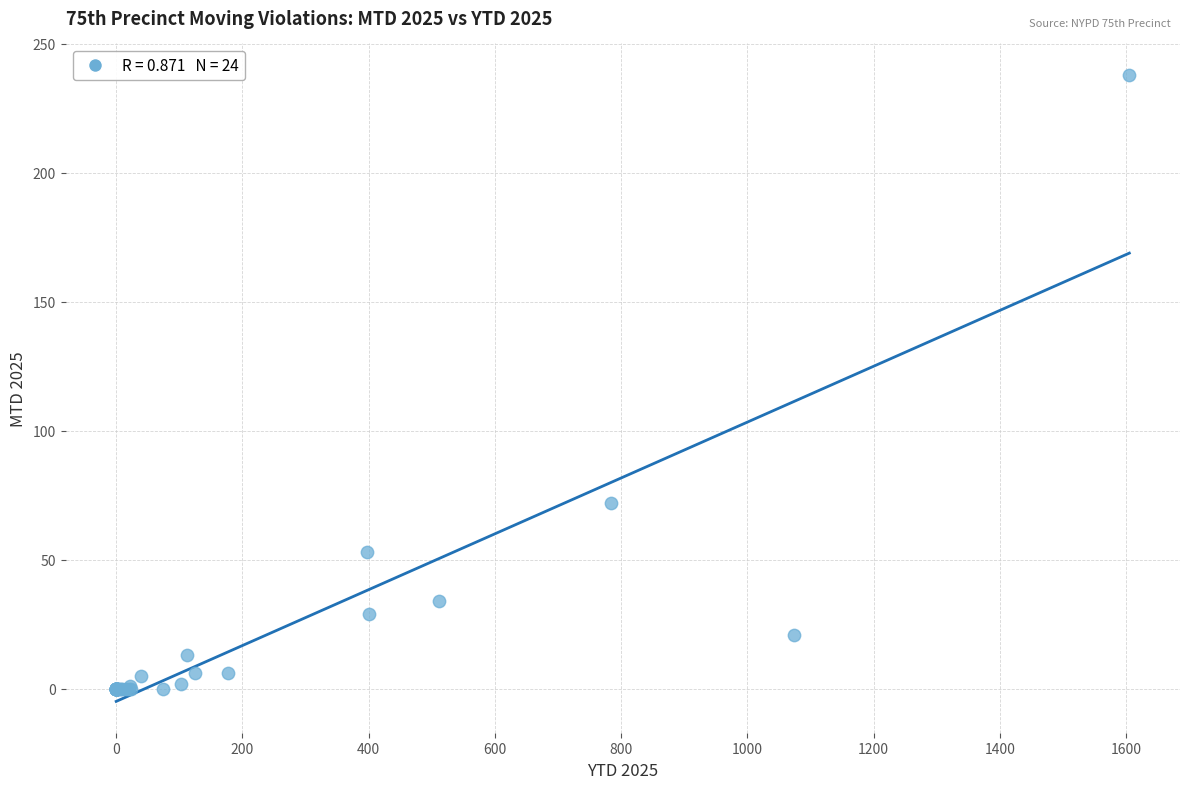

What Y value in the scatter plot is closest to 119?

72